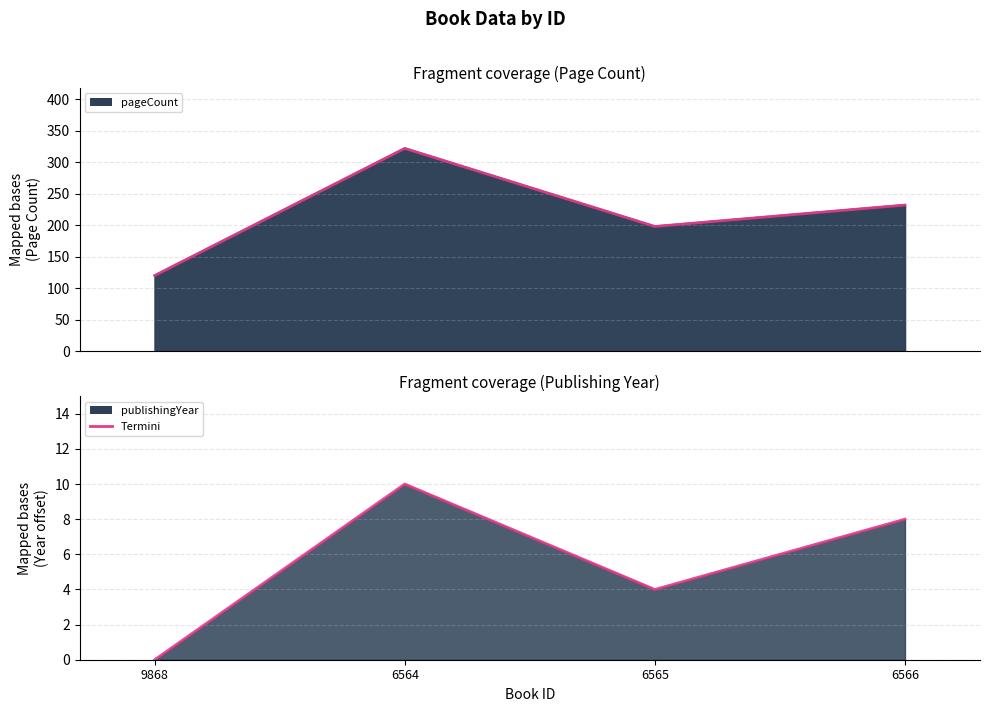

What is the label of the 2nd point from the right?

6565